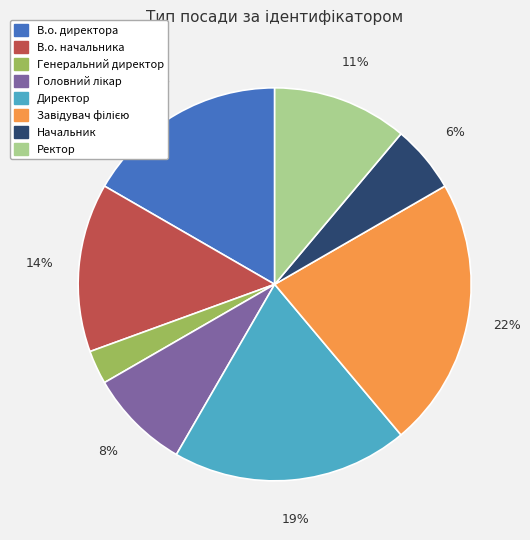

Is there a majority slice in this chart?

No